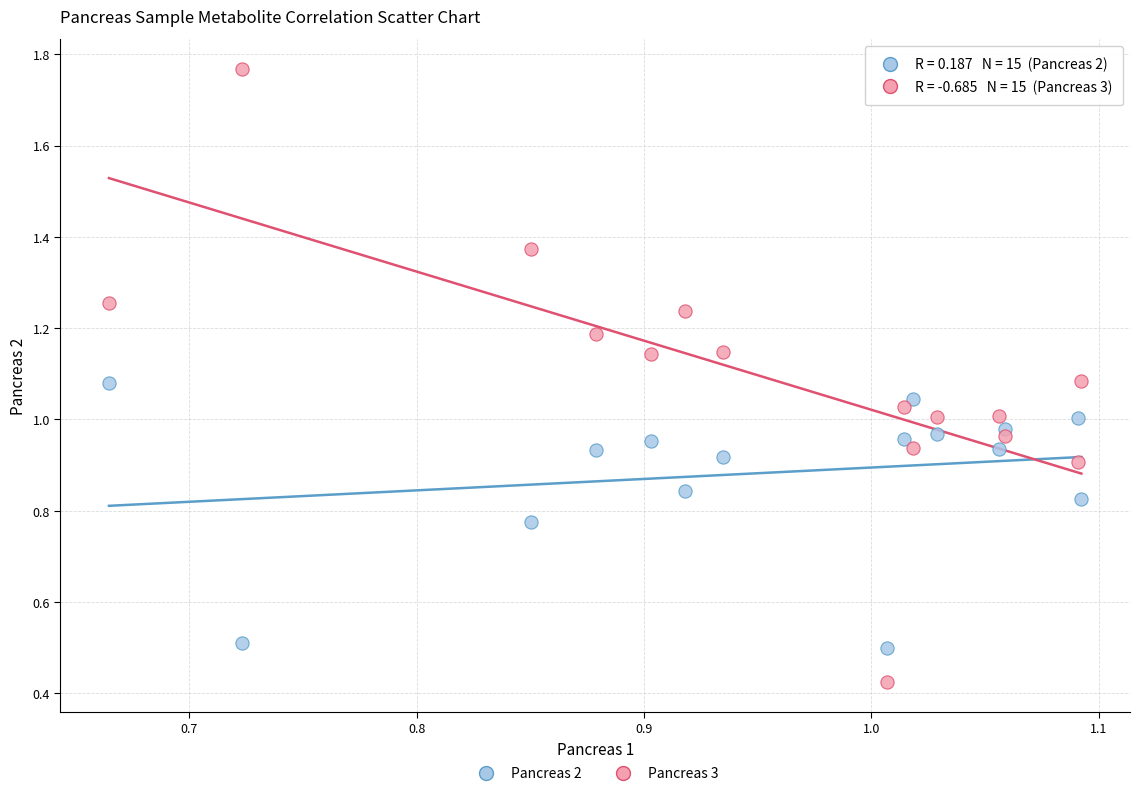

Which series has the widest spread of Y values?

Pancreas 3